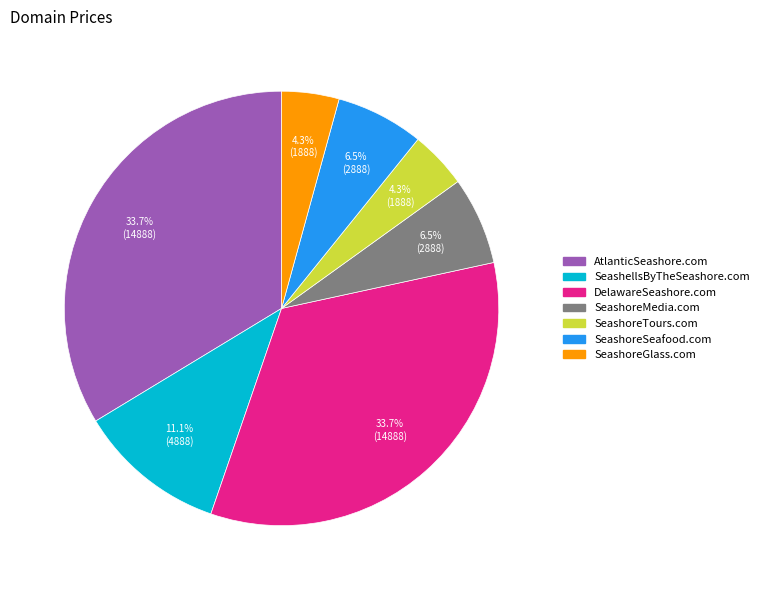

Between DelawareSeashore.com and SeashoreGlass.com, which is larger?

DelawareSeashore.com